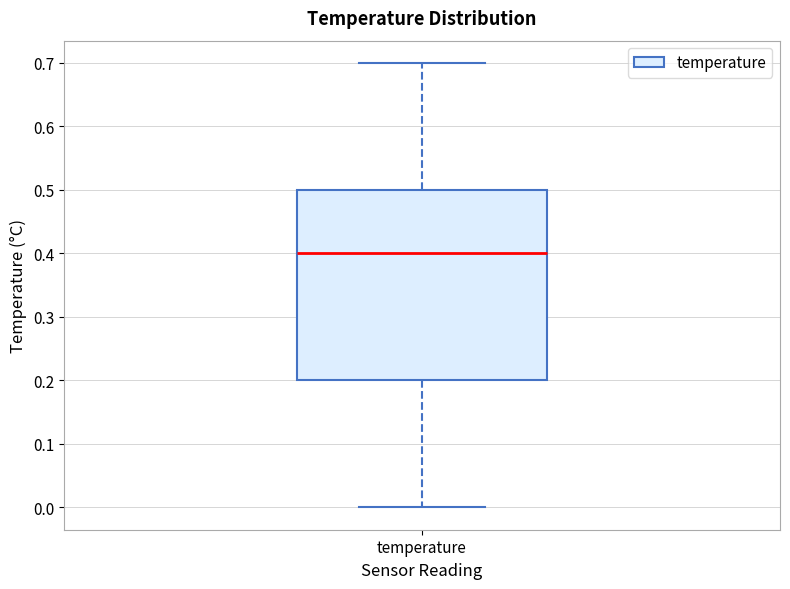

Transcribe this box plot: give where the median line is, the range the box spans, and where the two whiskers end, as read against the y-axis. The values are not printed on the chart, so give them approximately, as read against the axis.

median 0.4, box 0.2 to 0.5, whiskers 0.0 to 0.7